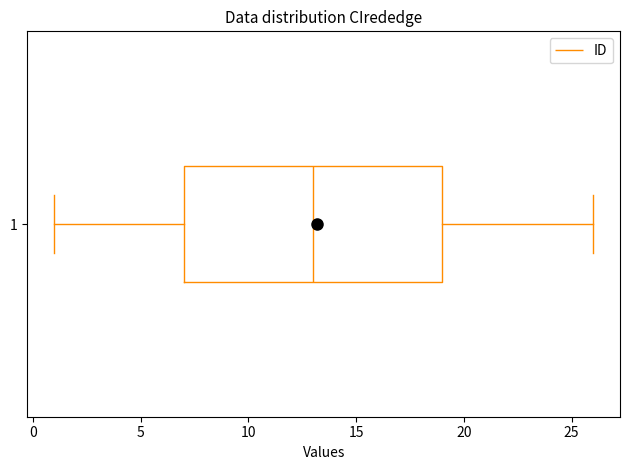

Read this box plot against the x-axis: the position of the median line, the range covered by the box, and the ends of both whiskers. The values are not printed on the chart, so give them approximately, as read against the axis.

median 13, box 7 to 19, whiskers 1 to 26